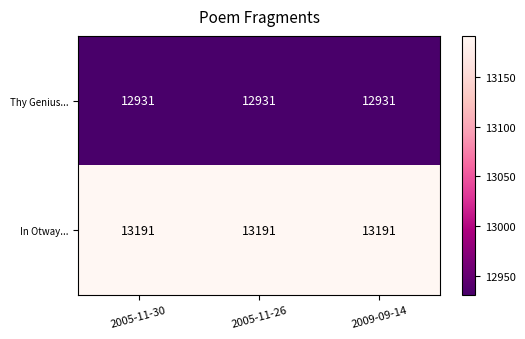

What is the spread (max minus min) of values at 2005-11-26?

260